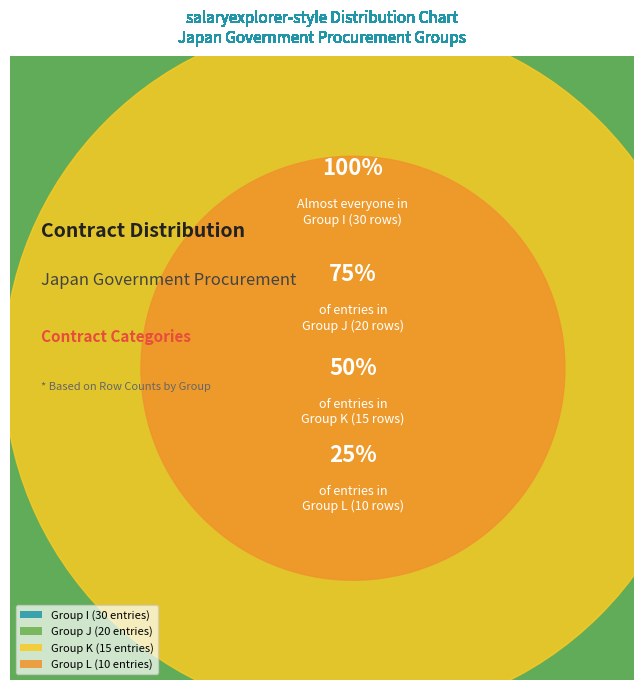

To the nearest percent, what percentage of the pie is K?

20%